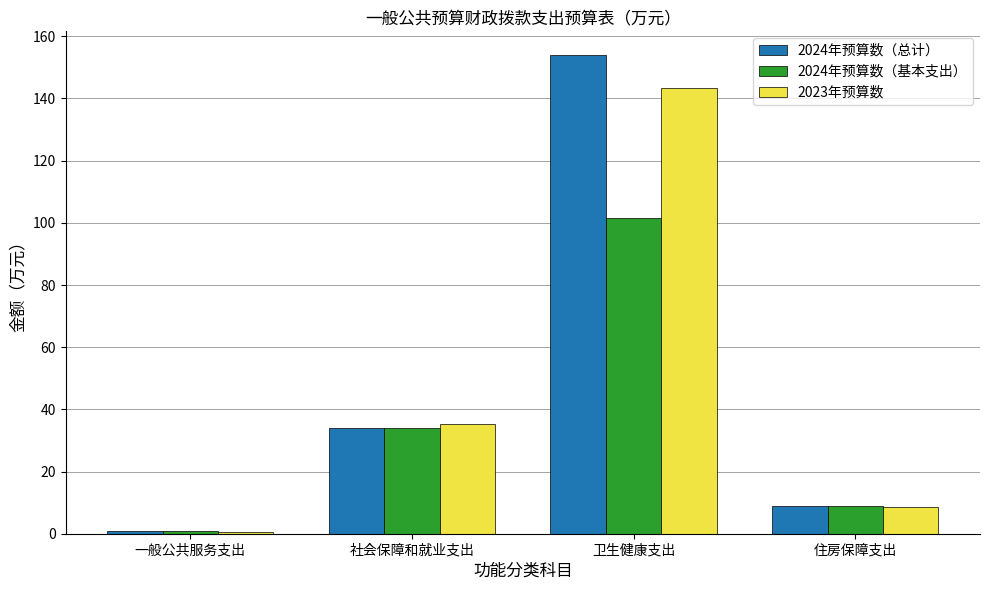

What position from the left is 社会保障和就业支出?

2